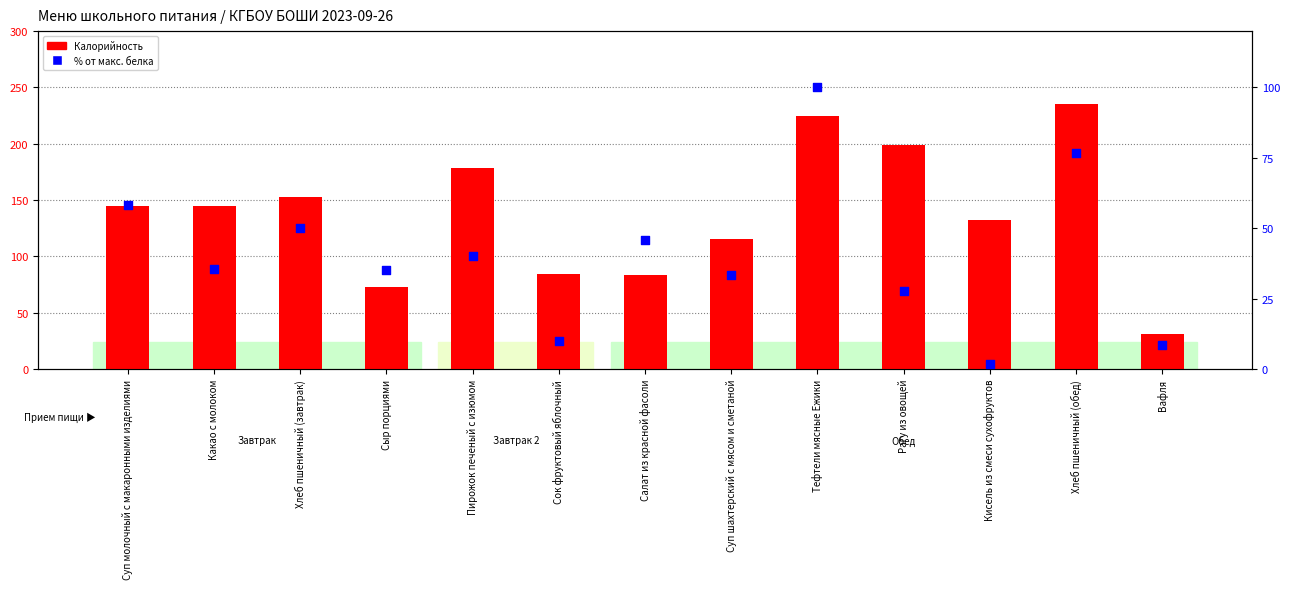

What is the total value across all series at Сыр порциями?

108.0